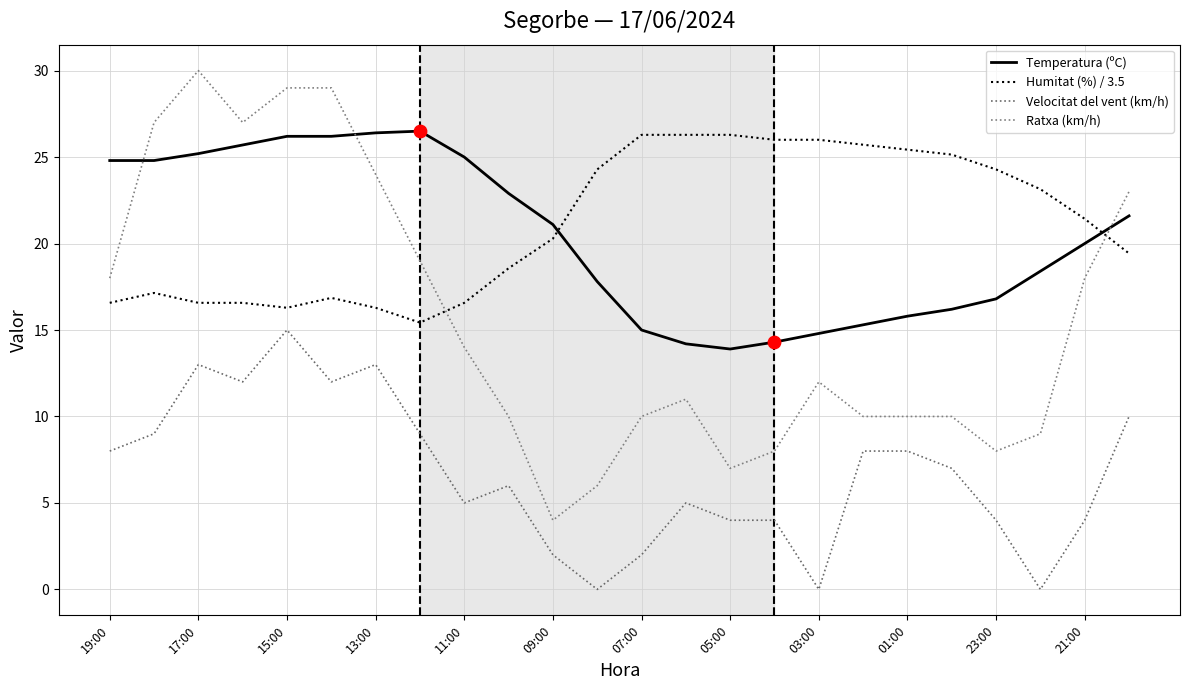

How many lines are shown in the chart?

4